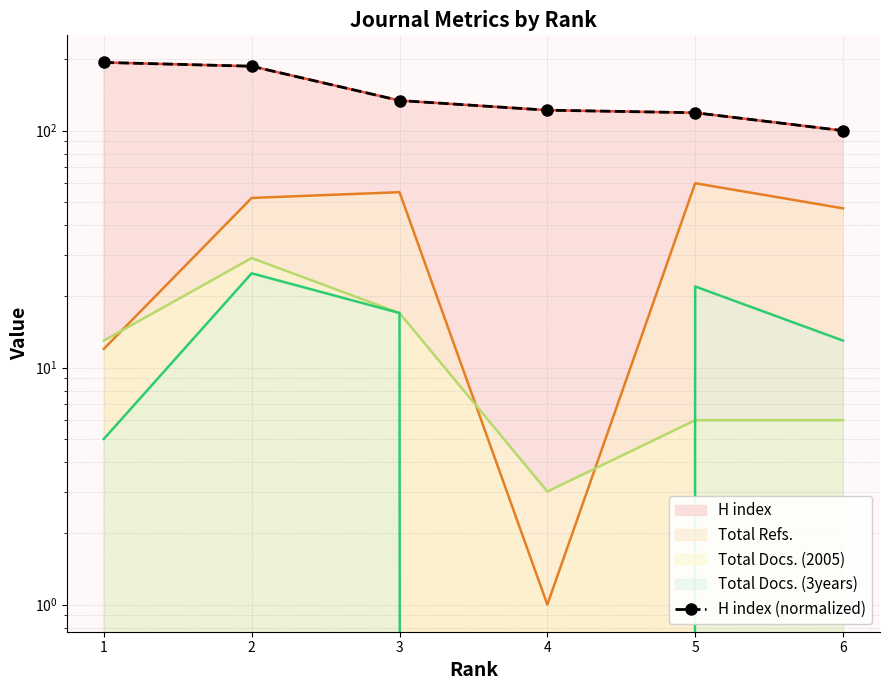

Reading left to right, what are all the values shown in this chart?

1=194.0	2=187.0	3=134.0	4=122.0	5=119.0	6=100.0